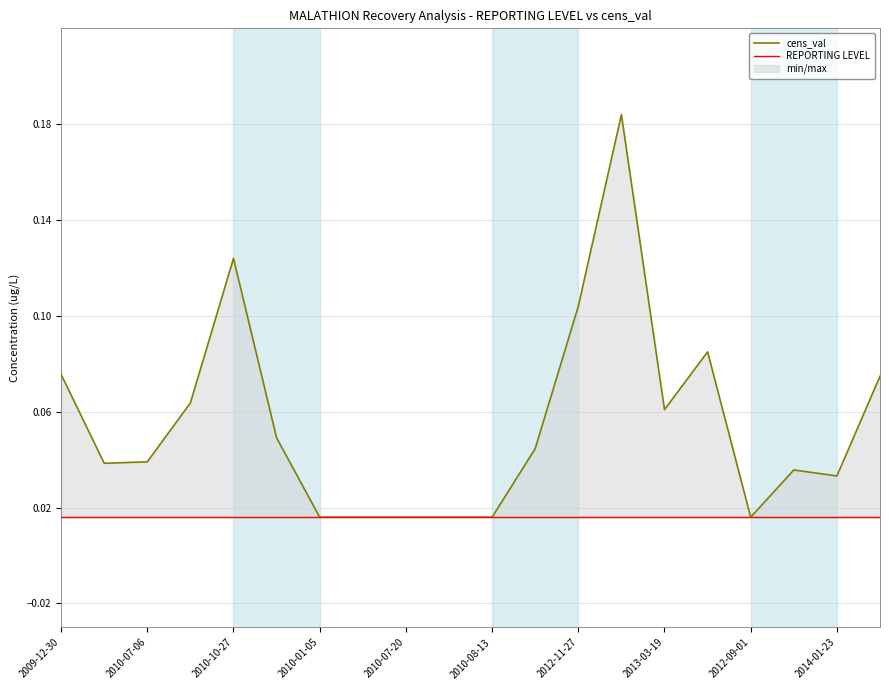

Which category has the highest value across all series?

13